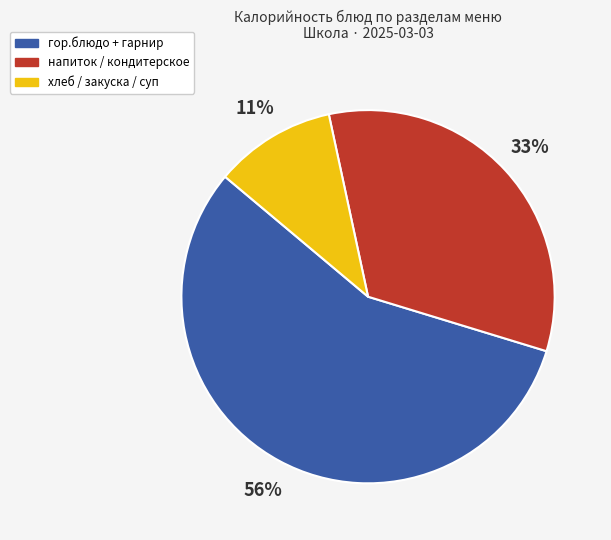

Does any single category account for the majority?

Yes